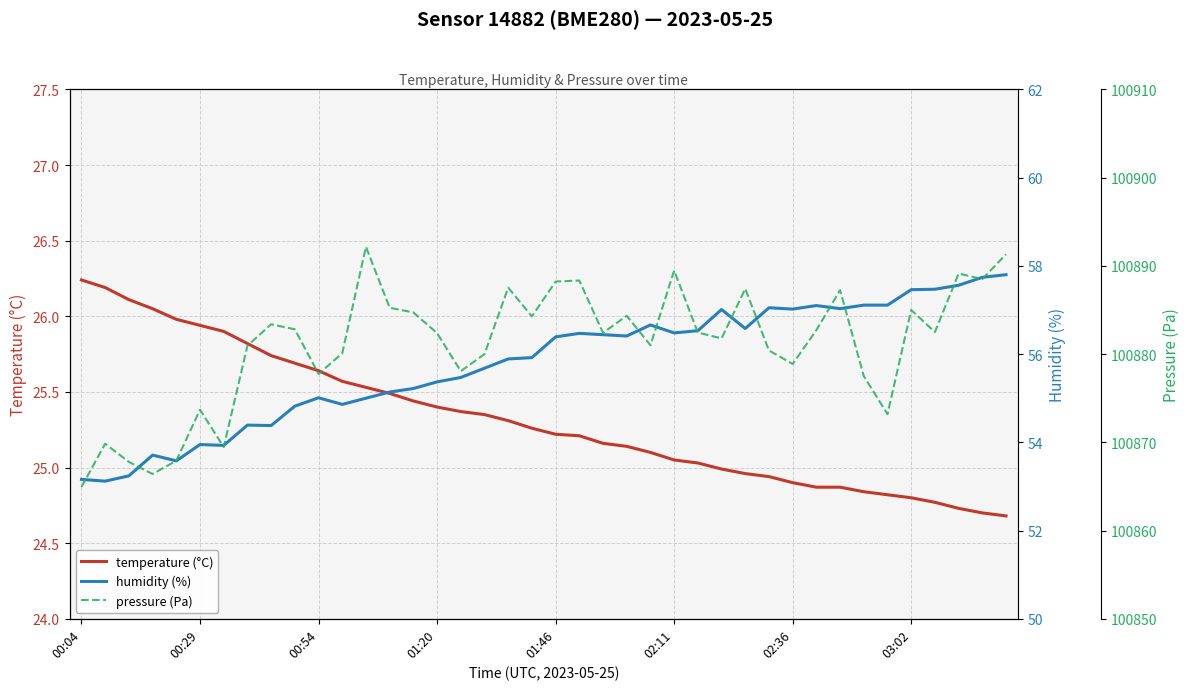

What is the difference between the maximum and minimum values in the pressure (Pa) series?

27.2